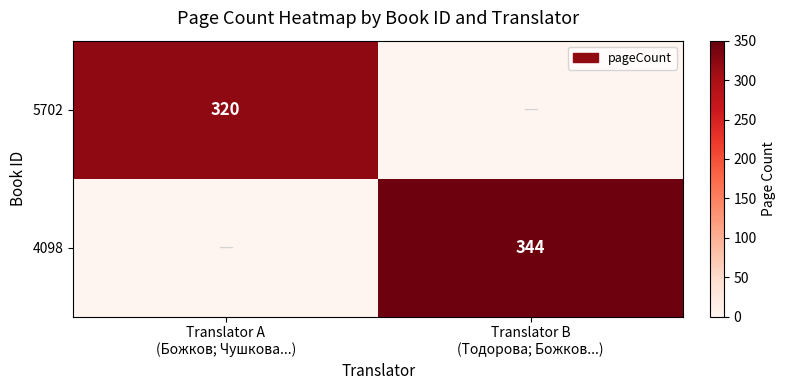

What is the difference between the 4098 values at Translator A (Божков; Чушкова...) and Translator B (Тодорова; Божков...)?

344